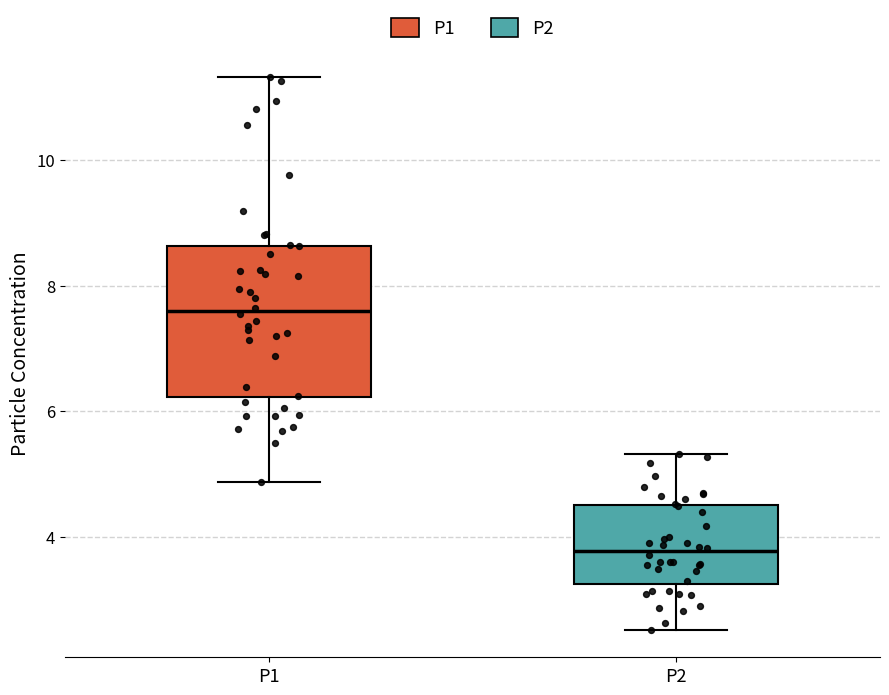

Reading left to right, read every box against the y-axis: the position of its median line, the range the box covers, and the ends of its whiskers. The values are not printed on the chart, so give them approximately, as read against the axis.

P1: median 7.6, box 6.2 to 8.6, whiskers 4.8 to 11.4
P2: median 3.8, box 3.2 to 4.6, whiskers 2.6 to 5.4